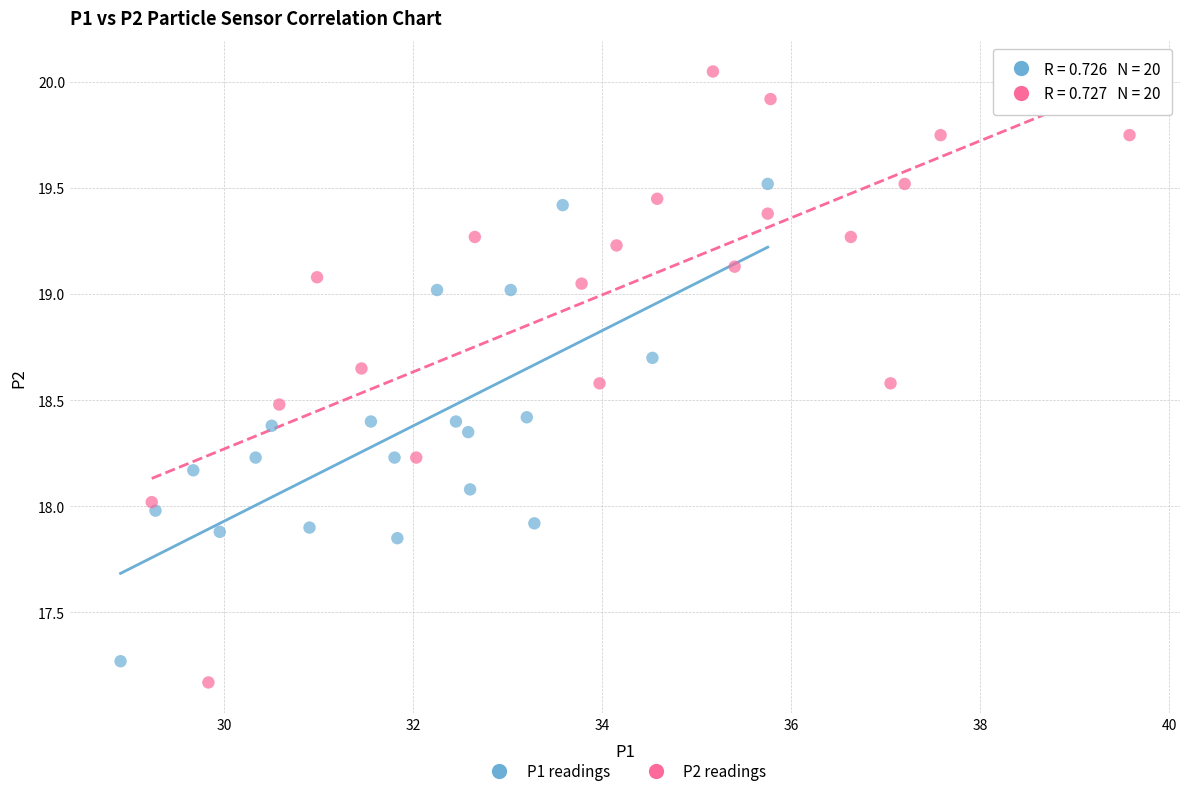

Which series contains the lowest Y value?

P2 readings